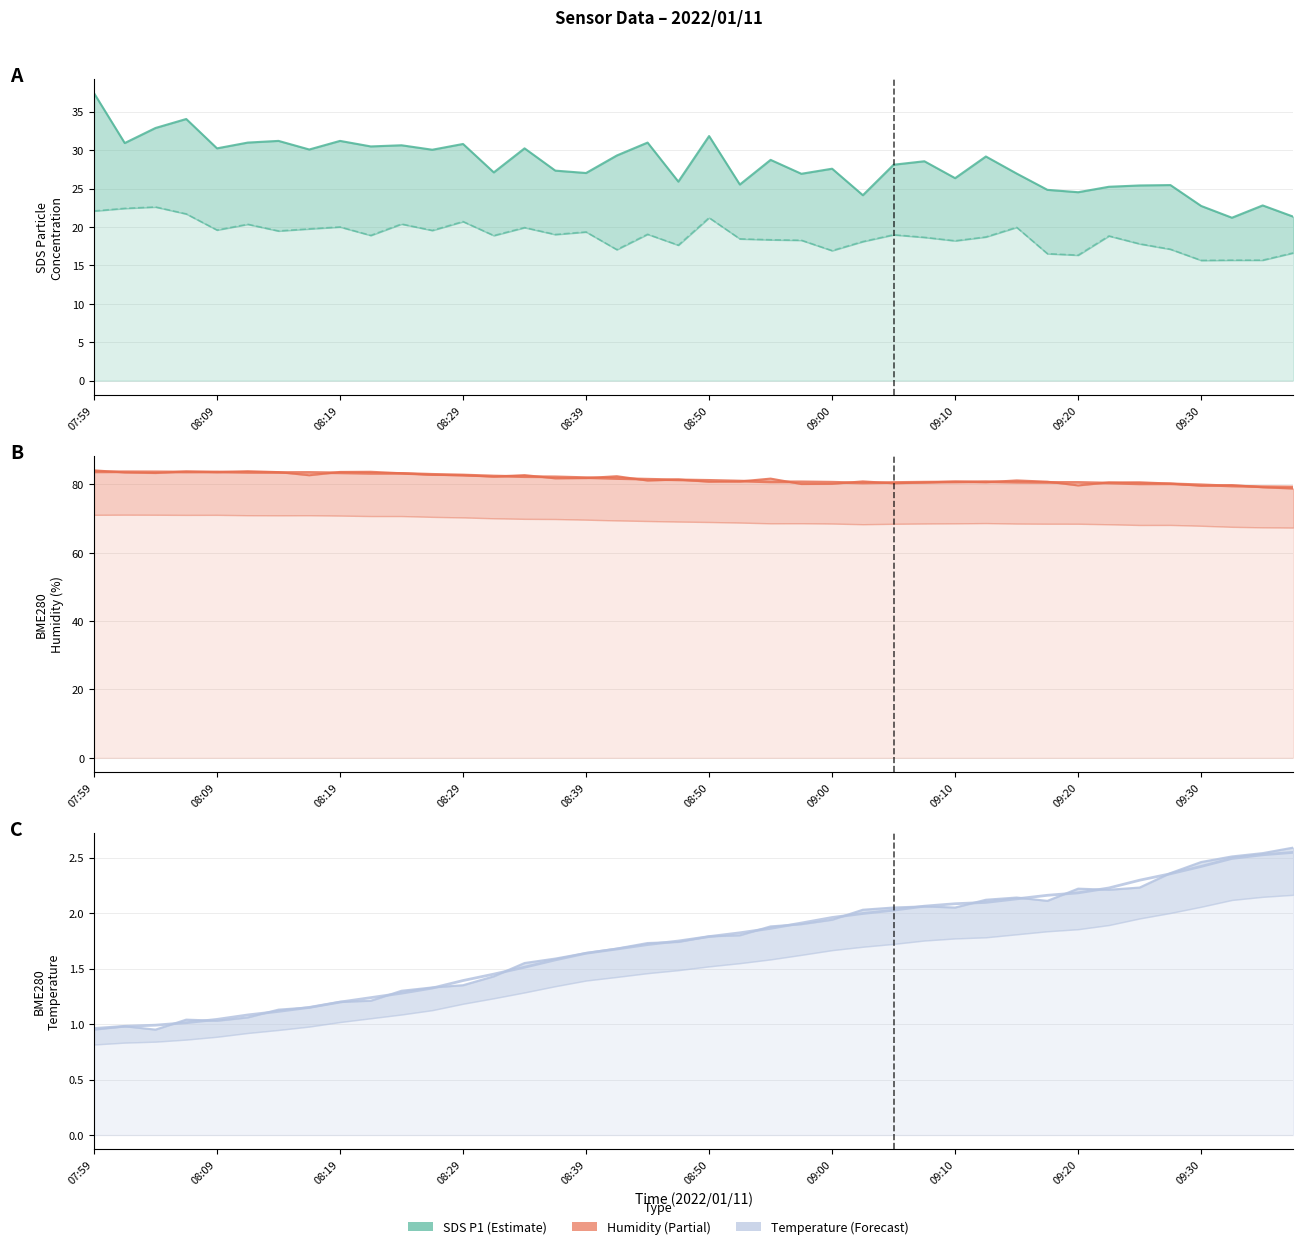

What is the label of the 3rd point from the right?

09:33